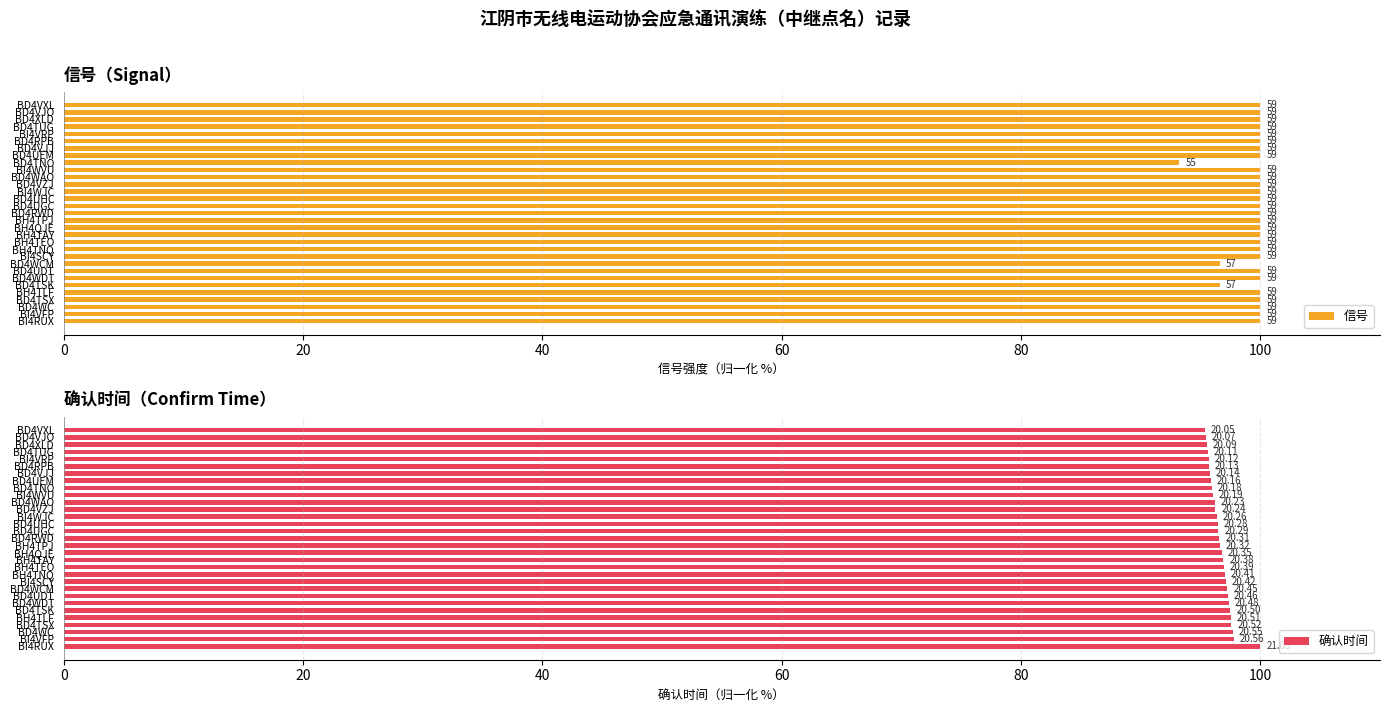

What is the difference between the highest and lowest values at BH4TLF?

2.5